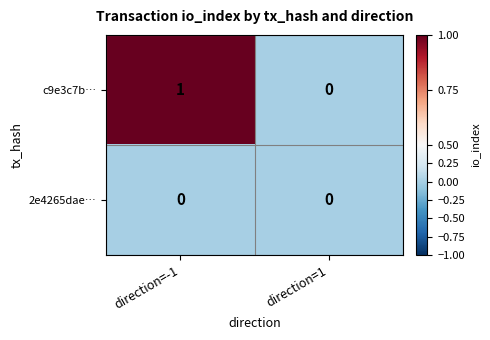

Which category has the highest value in the c9e3c7b… series?

direction=-1